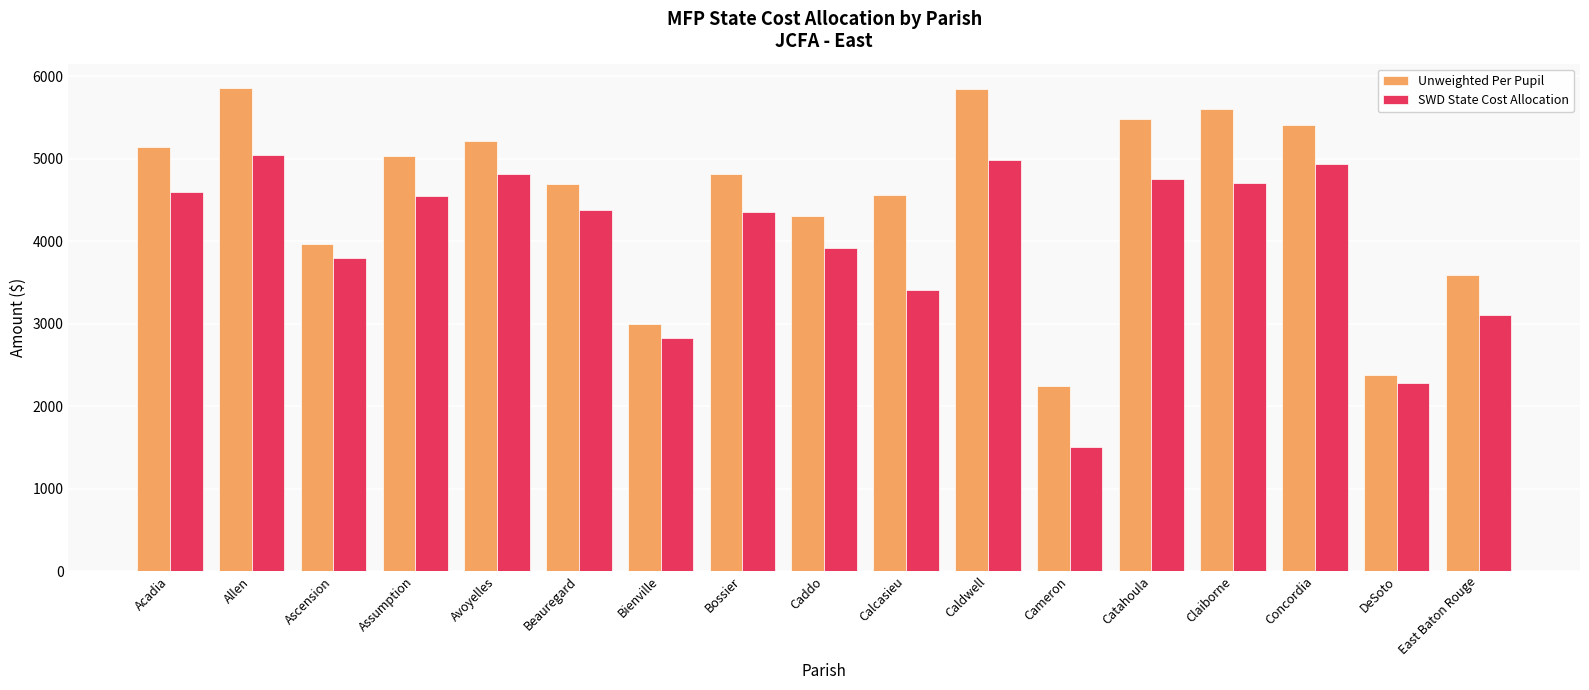

Which series has the largest total across all categories?

Unweighted Per Pupil